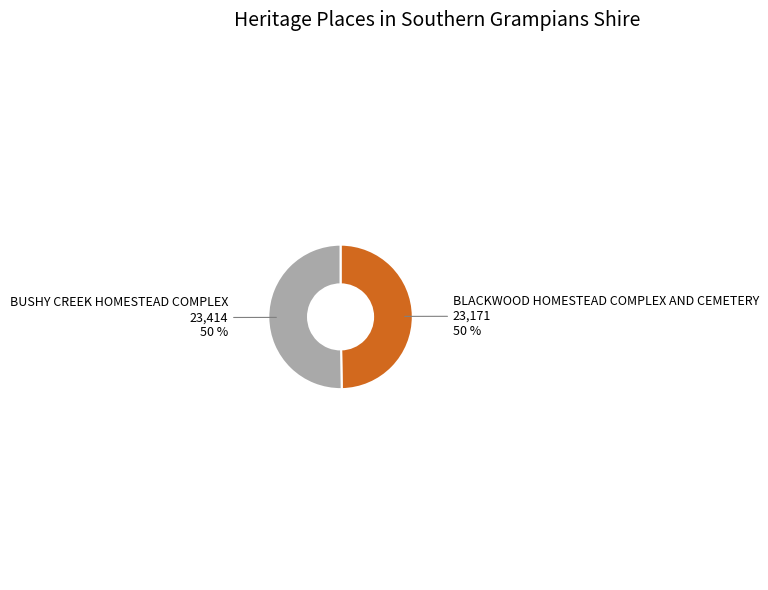

Do BUSHY CREEK HOMESTEAD COMPLEX and BLACKWOOD HOMESTEAD COMPLEX AND CEMETERY together represent more than half of the pie?

Yes